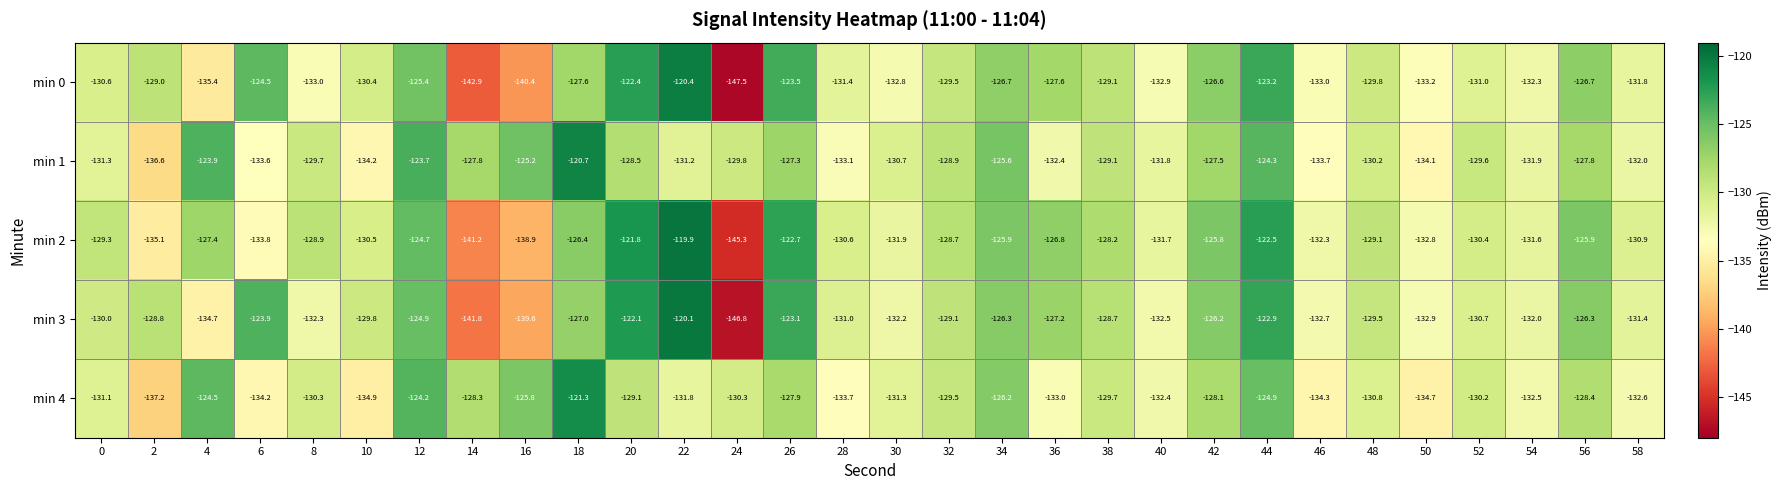

Rank the series by their maximum value, from lowest to highest.

min 4, min 1, min 0, min 3, min 2